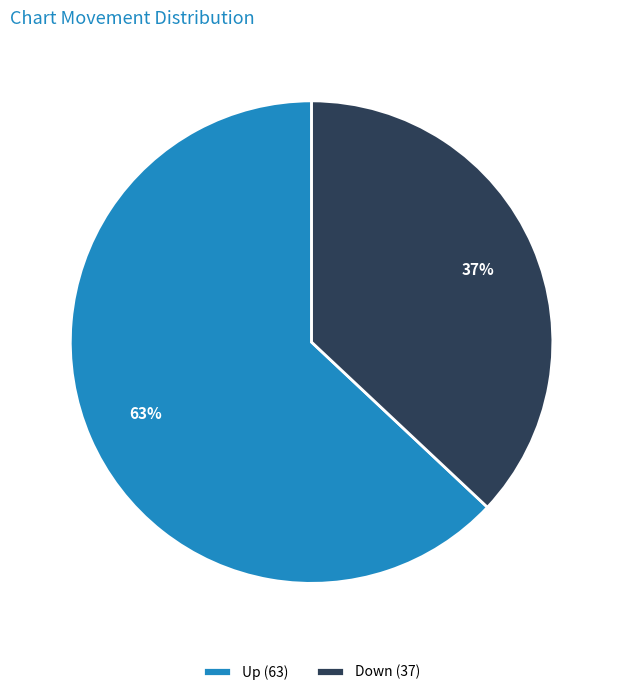

Count the number of slices in the pie.

2